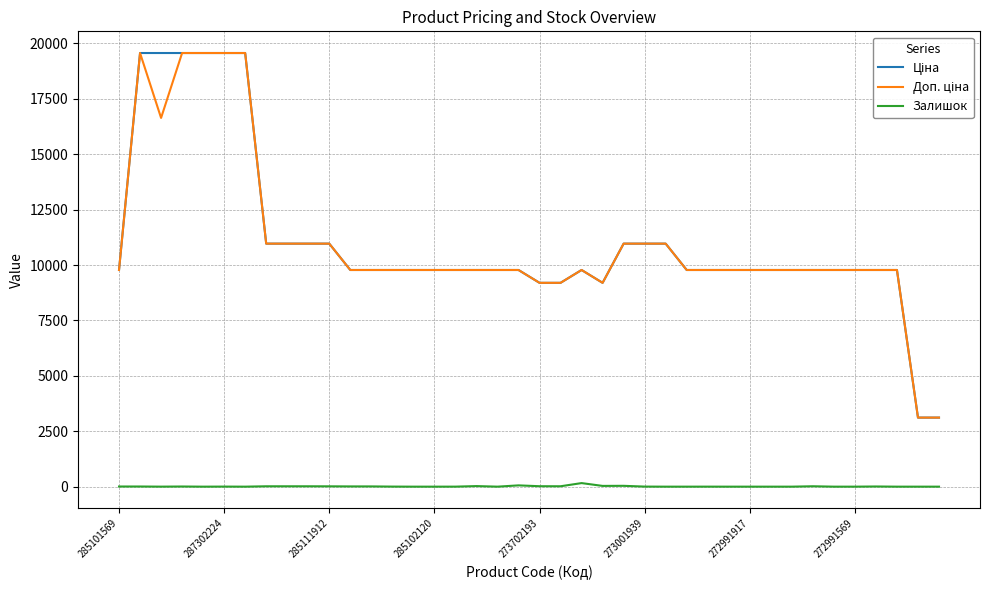

What is the maximum value shown in the chart?

19564.9